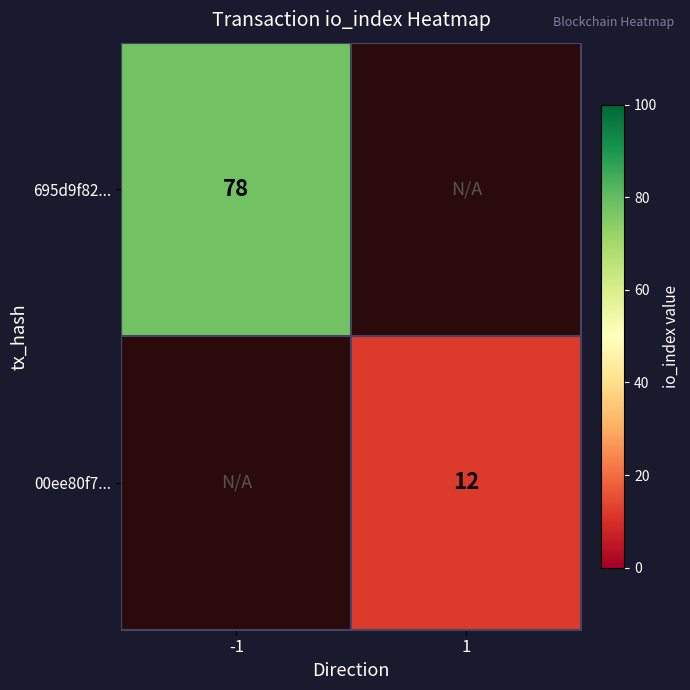

Is it true that 00ee80f7... equals 20 at 1?

False